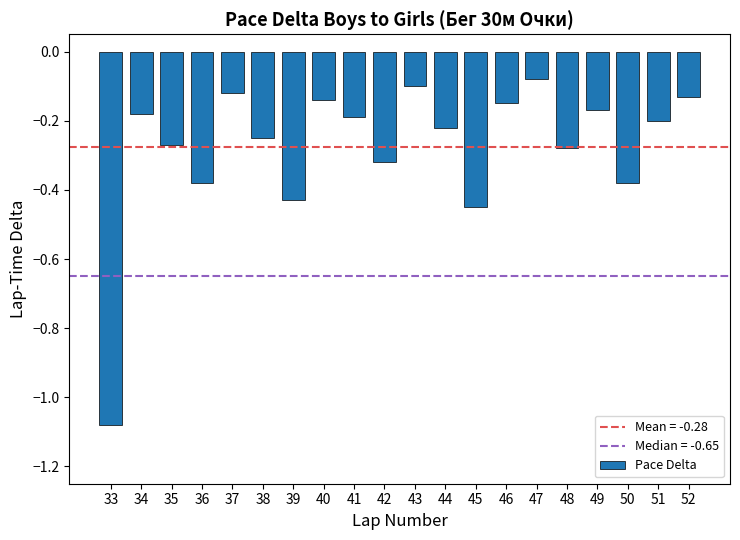

Which label corresponds to the smallest value in the chart?

33